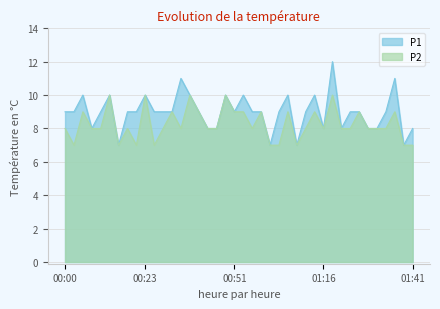

The value of P1 at 00:10 is 3. True or false?

False